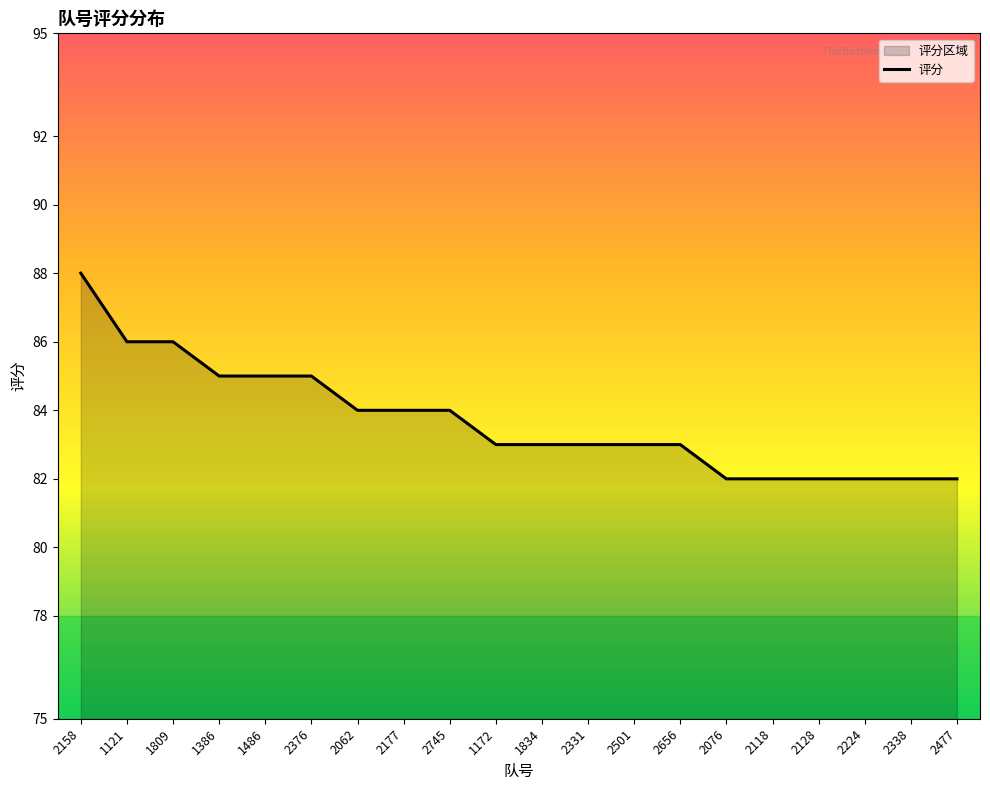

True or false: the data shows 85 at 1486.

True